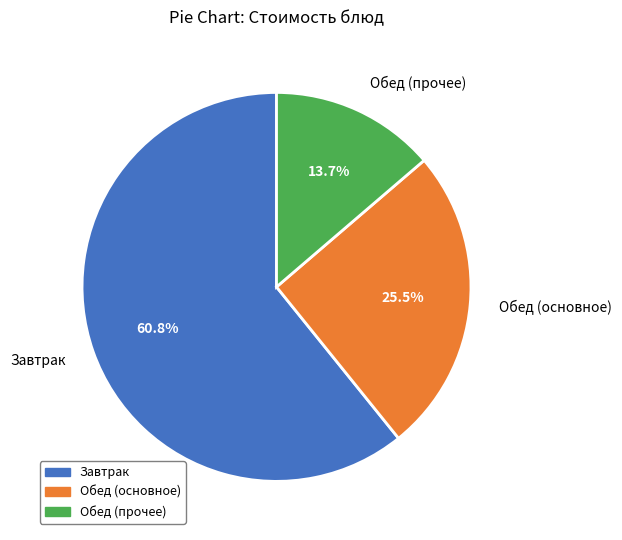

What is the total percentage of Обед (основное) and Завтрак?

86.3%